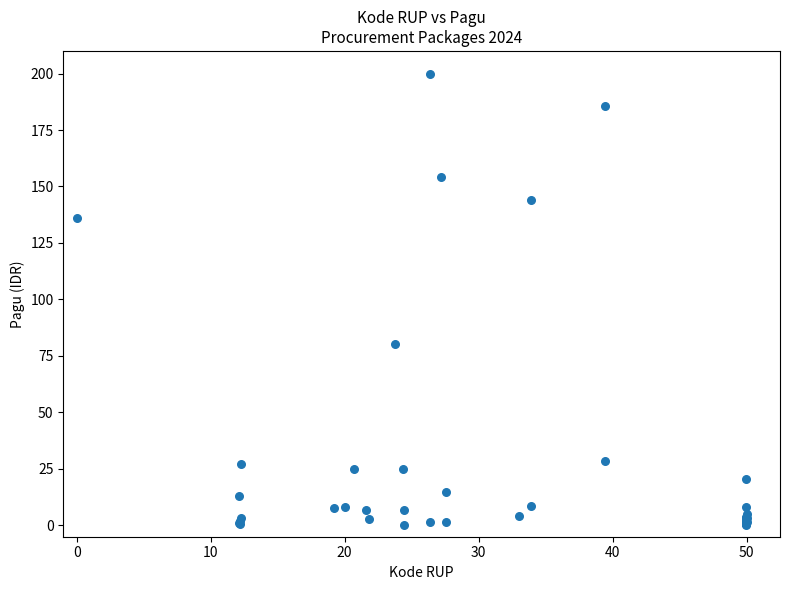

What Y value in the scatter plot is closest to 100?

80.3